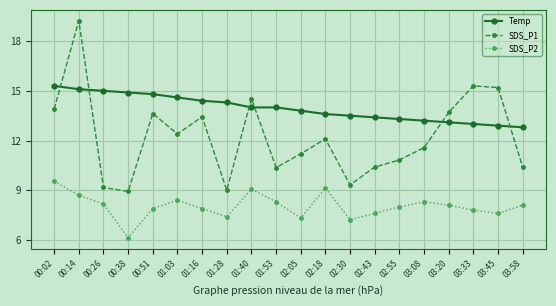

List the series in order of their peak value, lowest first.

SDS_P2, Temp, SDS_P1